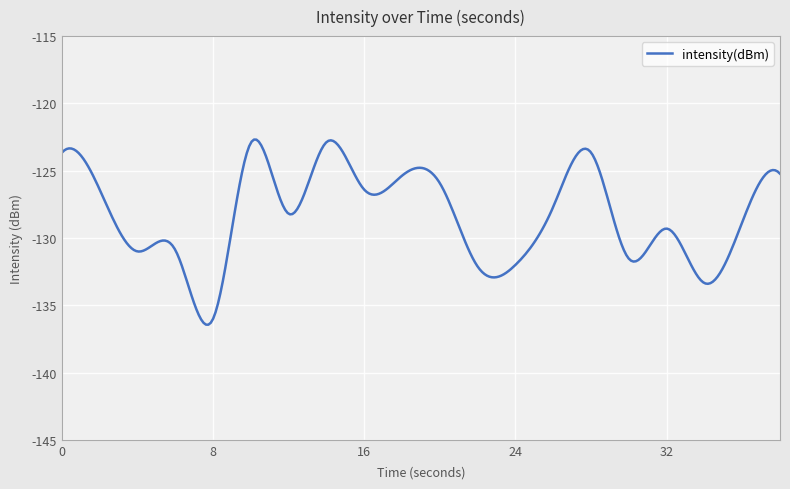

What is the maximum value shown in the chart?

-122.7